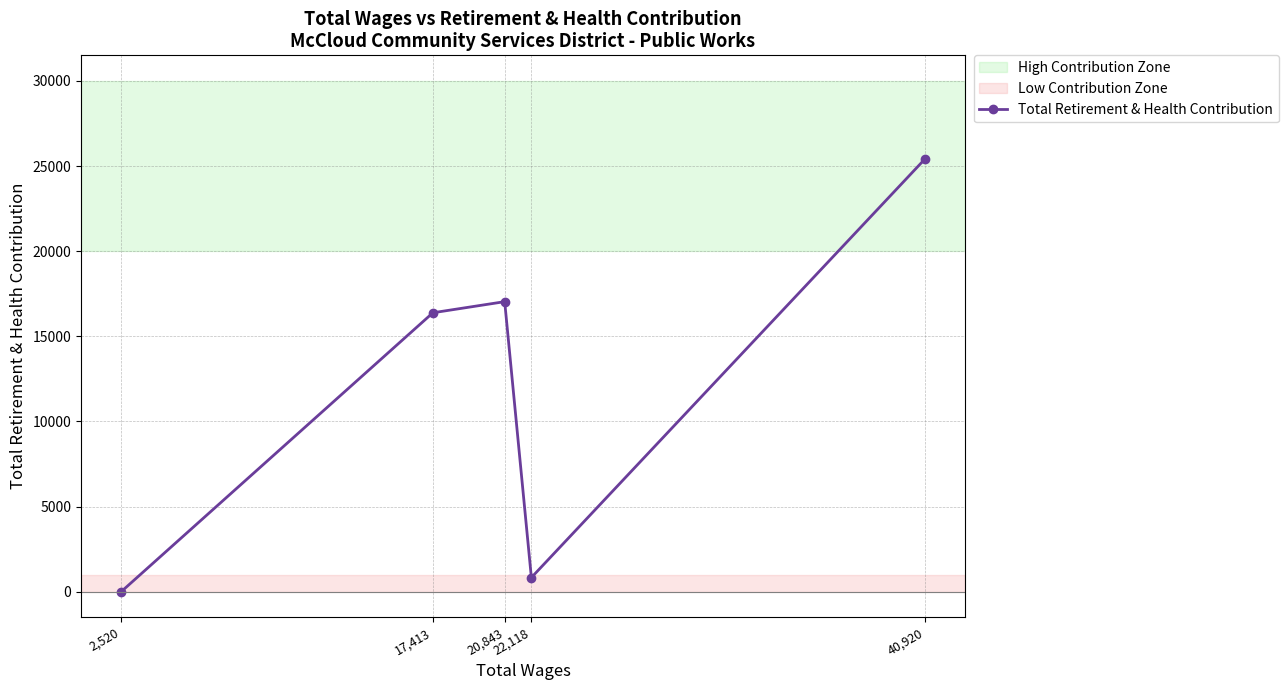

True or false: the data shows 17033 at 20,843.

True